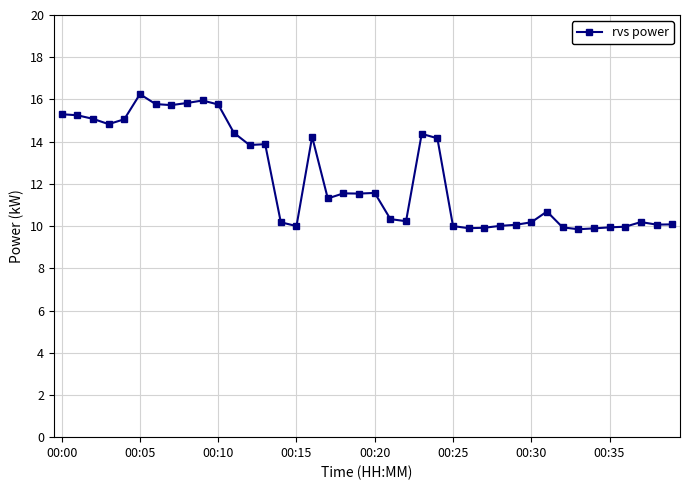

What is the value of the 8th point from the left?

15.7